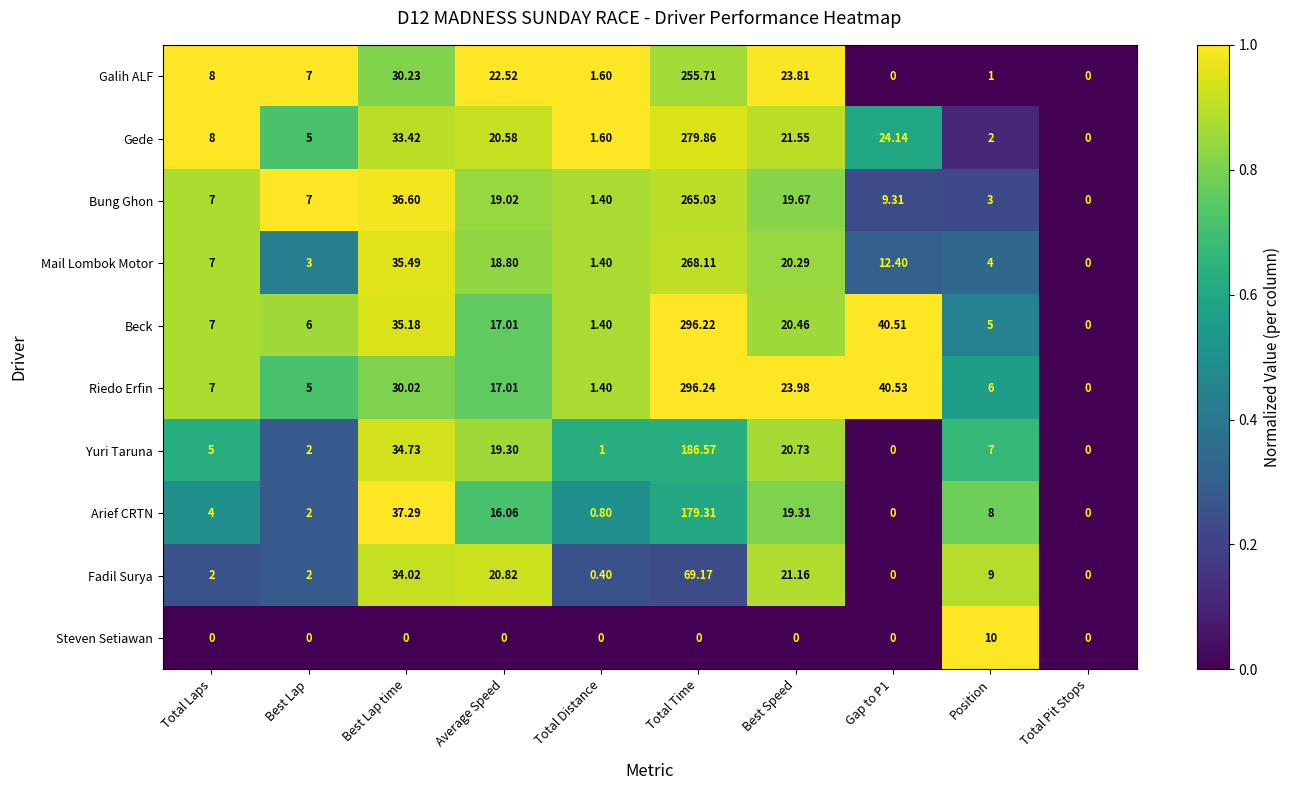

Which series changed the most between Position and Total Pit Stops?

Steven Setiawan